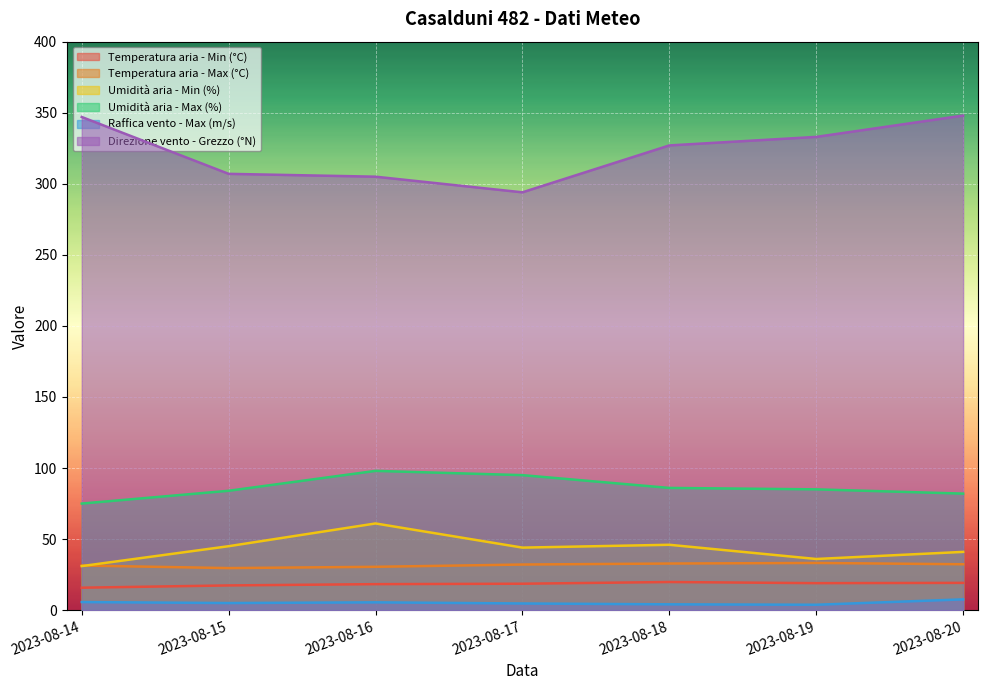

What is the minimum value for Umidità aria - Min (%)?

31.0